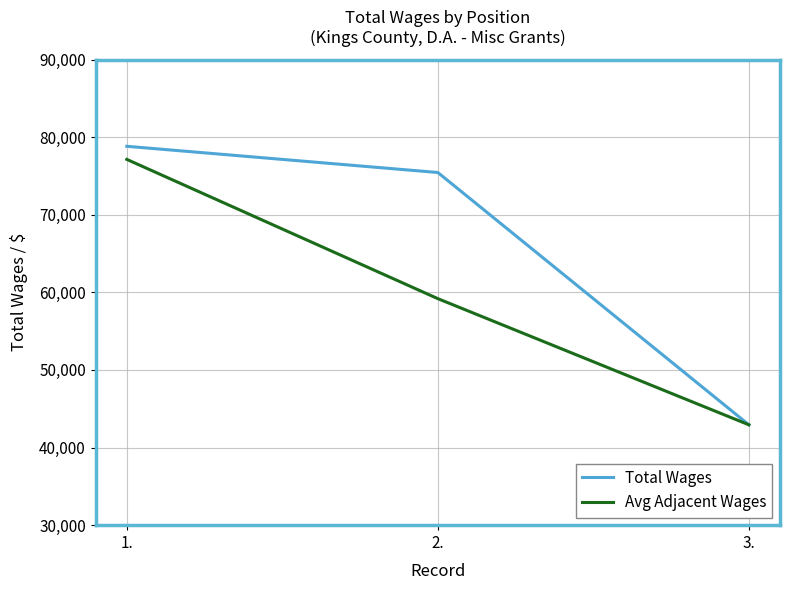

How many categories are shown in the chart?

3